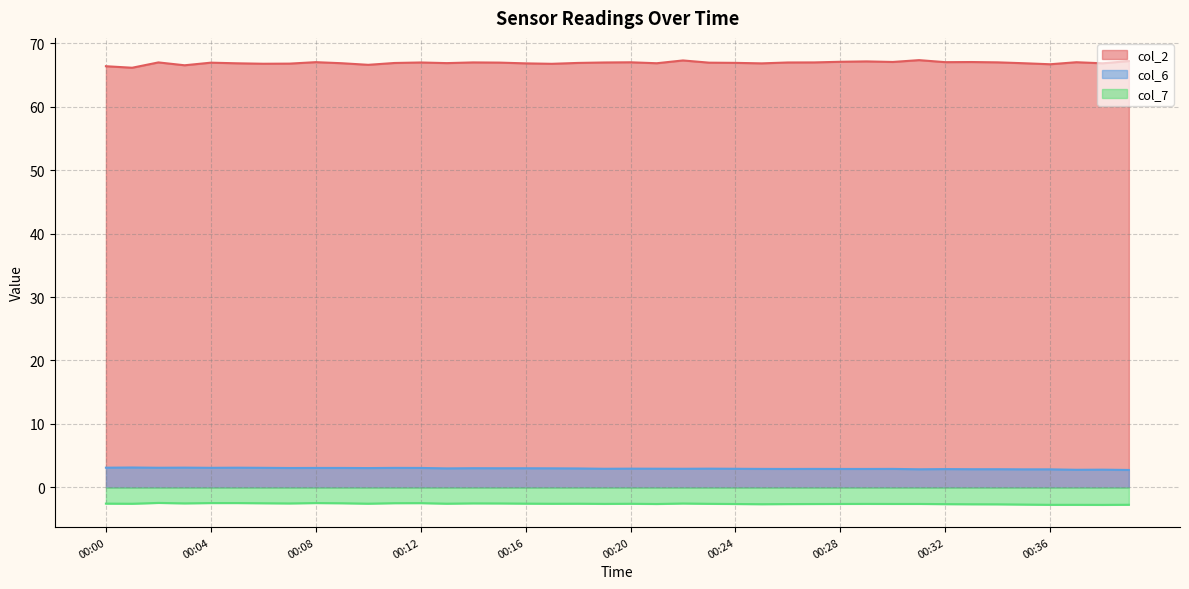

At which category does col_6 reach its first local peak?

00:01